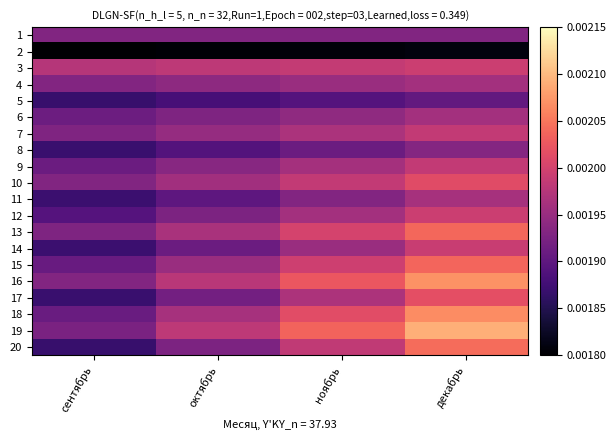

At how many categories does at least one series exceed 0?

4